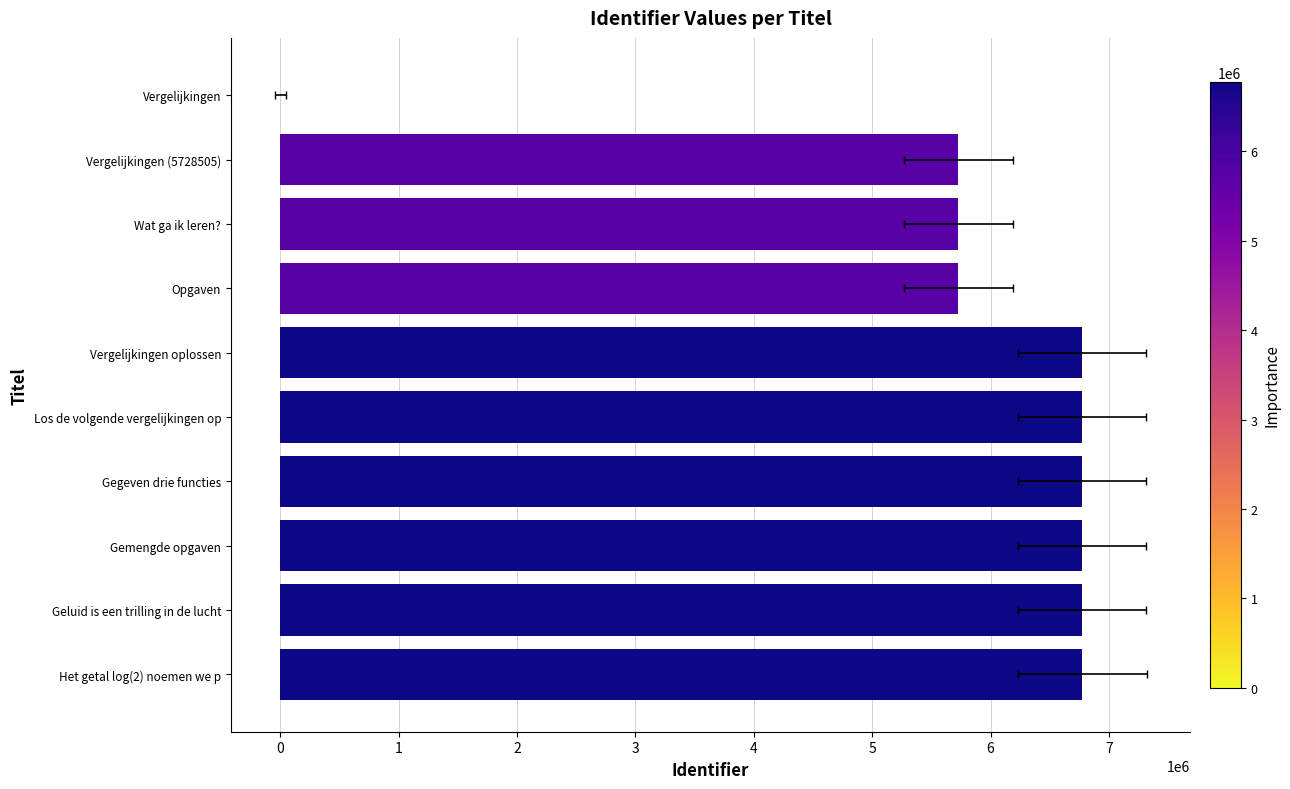

What is the change in value from Gemengde opgaven to Gegeven drie functies?

-18